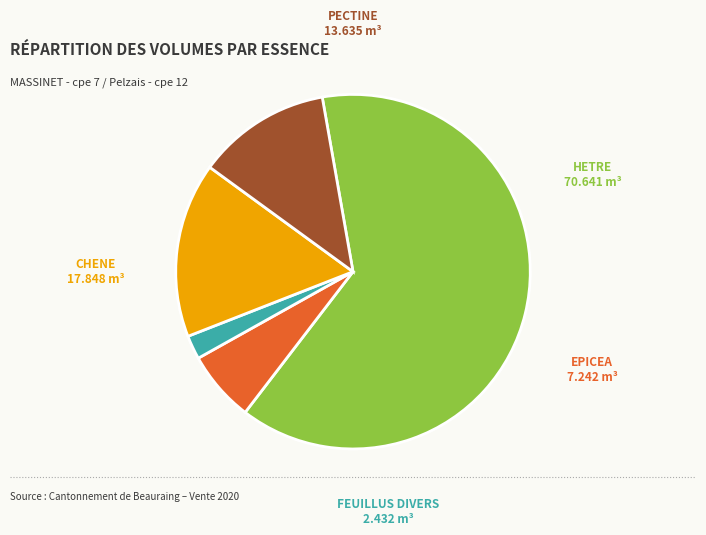

Is there a majority slice in this chart?

Yes